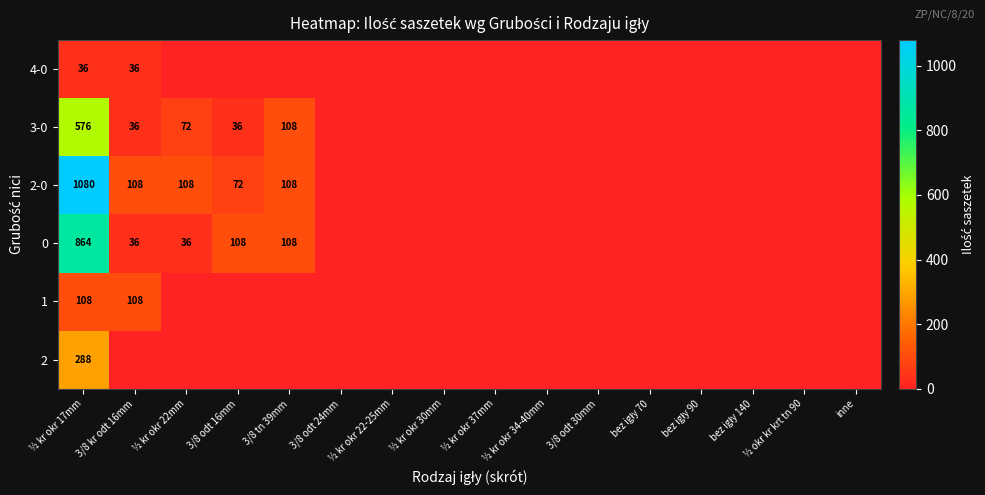

The value of 0 at 3/8 kr odt 16mm is 36. True or false?

True